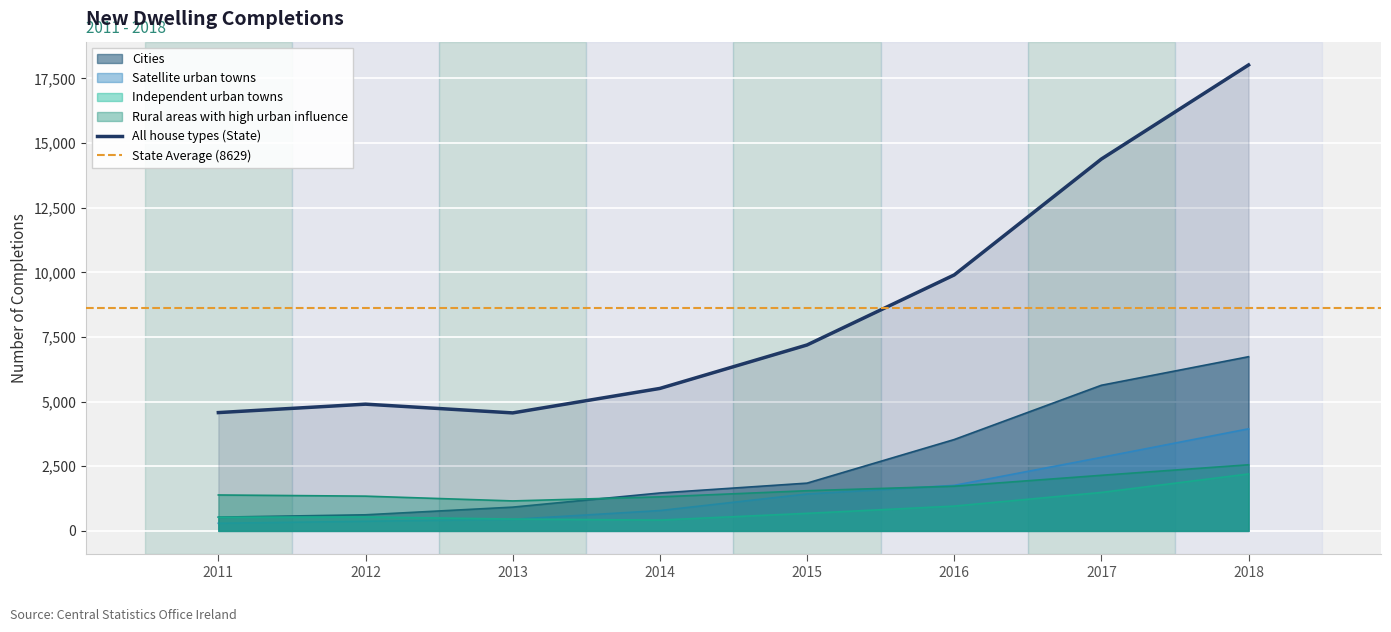

Which category has the highest value across all series?

2018